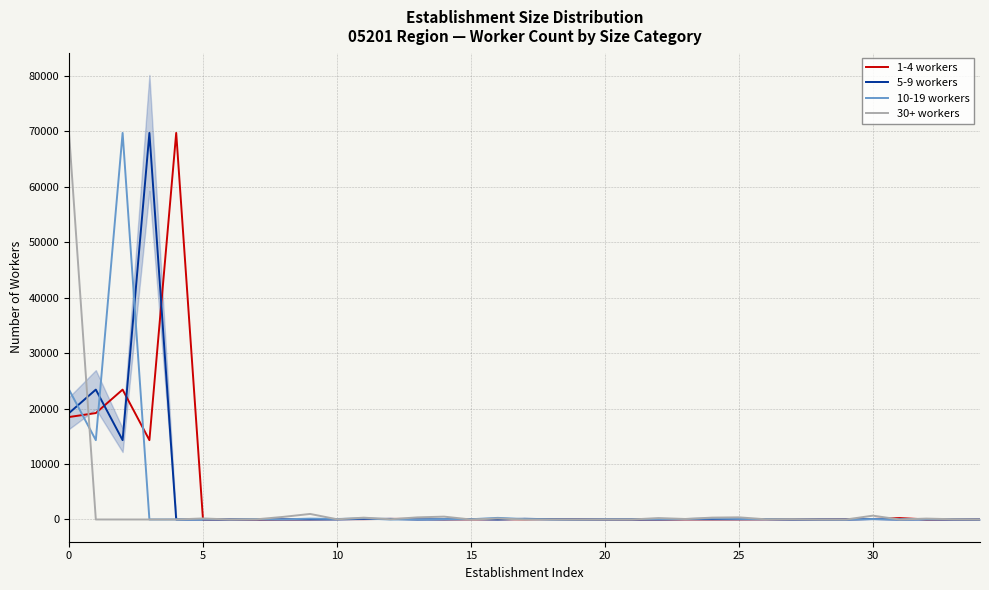

True or false: 10-19 workers has a value of 23407 at 0.

True